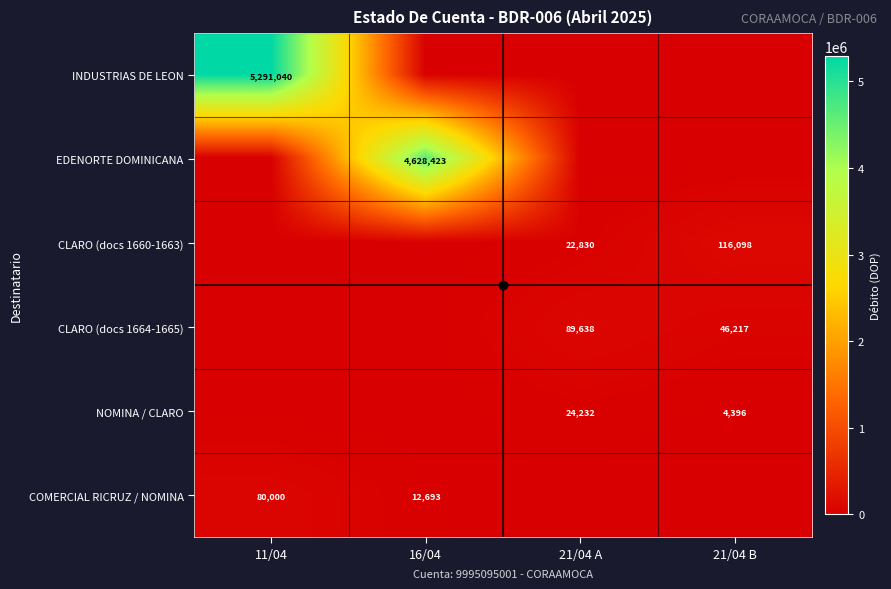

How many values in the COMERCIAL RICRUZ / NOMINA series exceed 12692?

2